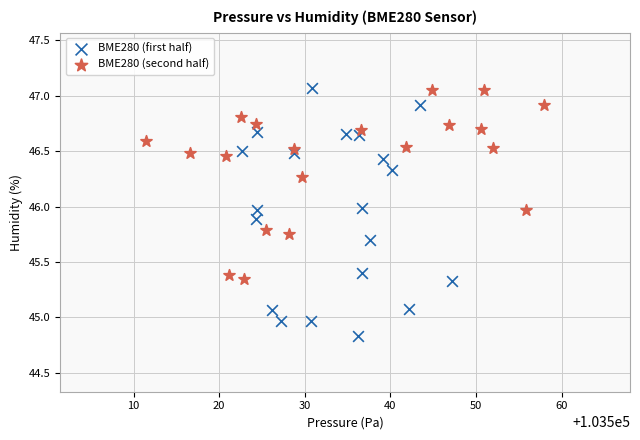

Which series has the largest Y range (max minus min)?

BME280 (first half)